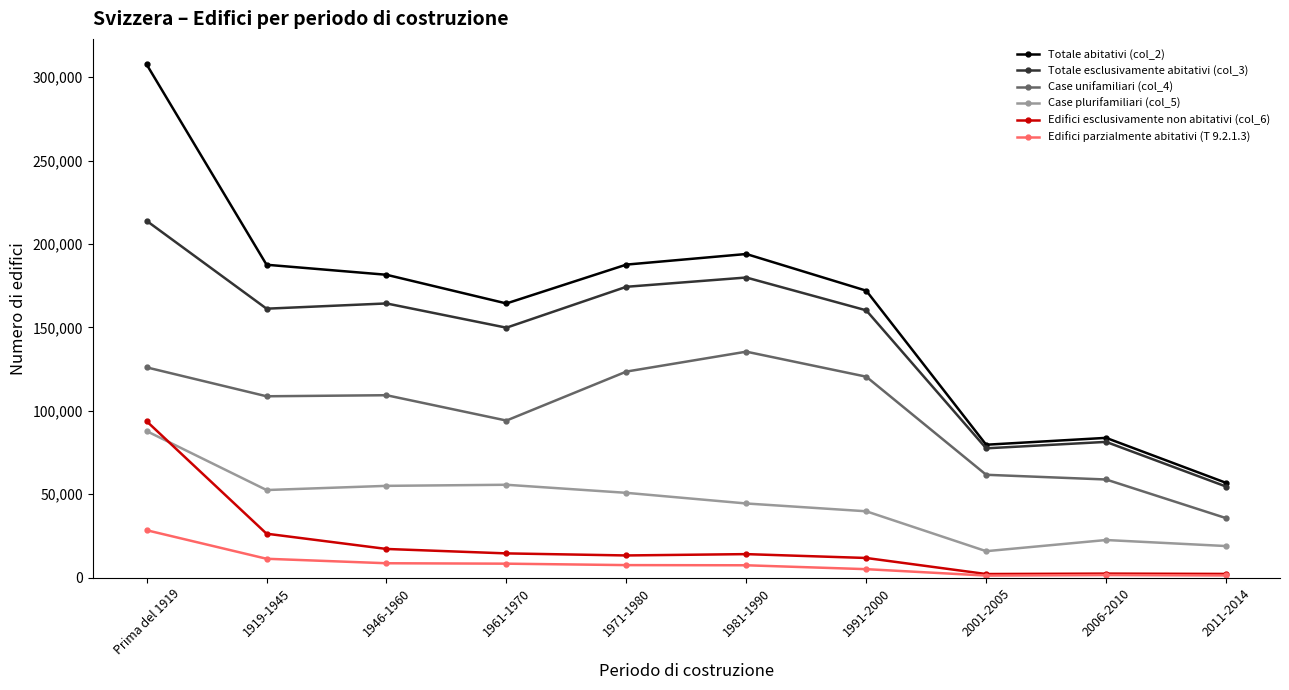

Does the chart have visible grid lines?

No